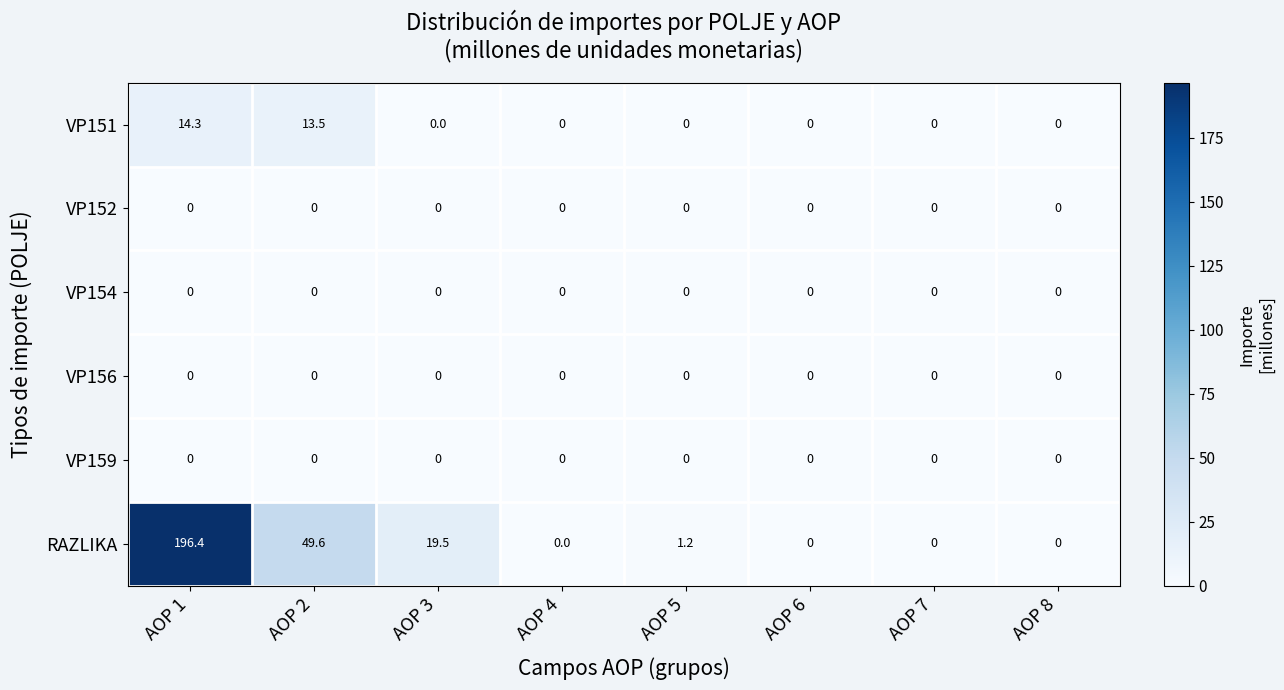

Where does the RAZLIKA series first go above 1?

AOP 1